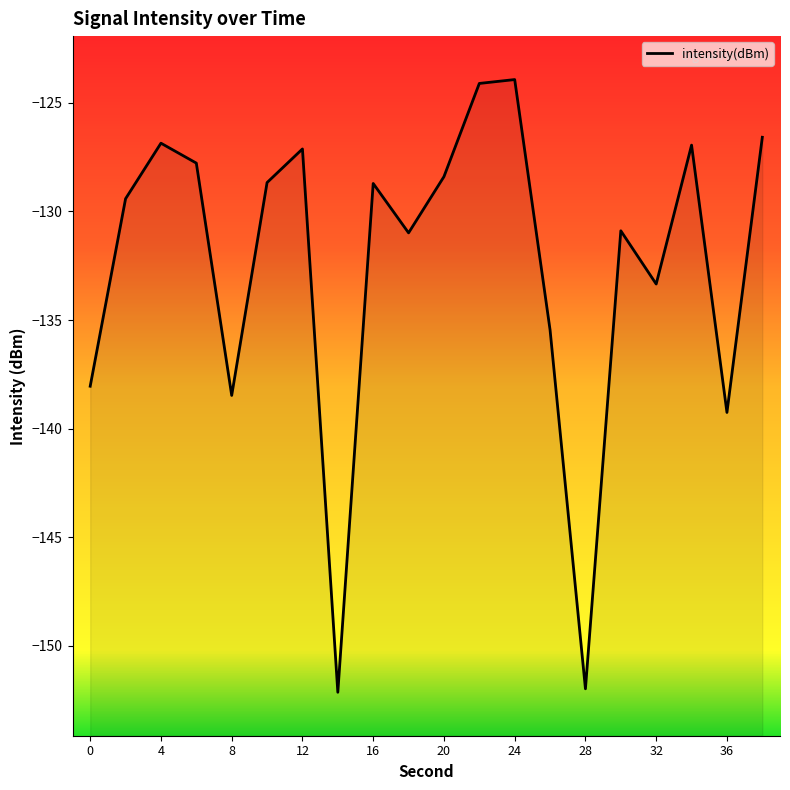

True or false: the data shows -185.4 at 4.

False